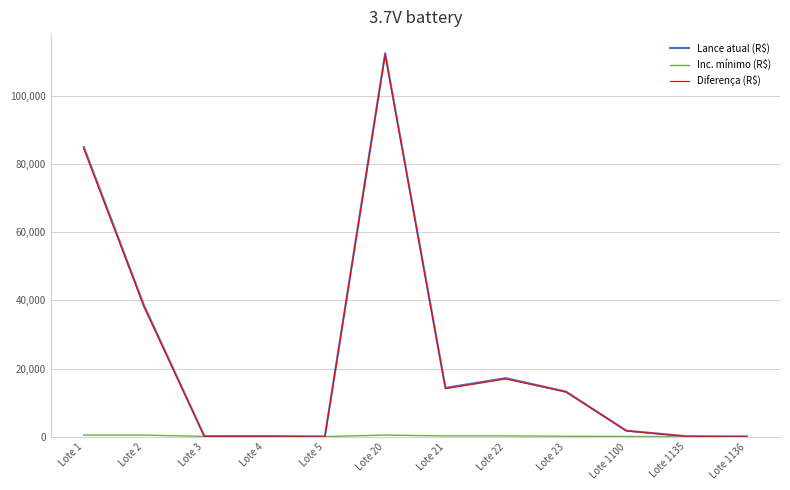

The value of Diferença (R$) at Lote 21 is 4999. True or false?

False